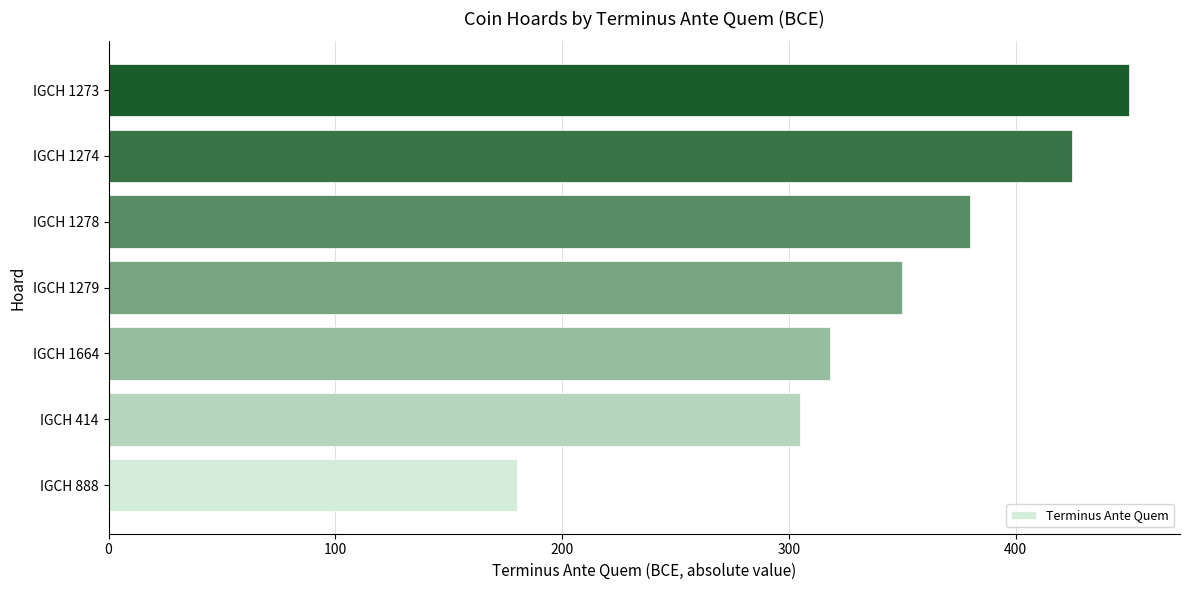

Is it true that the value at IGCH 888 is 113?

False